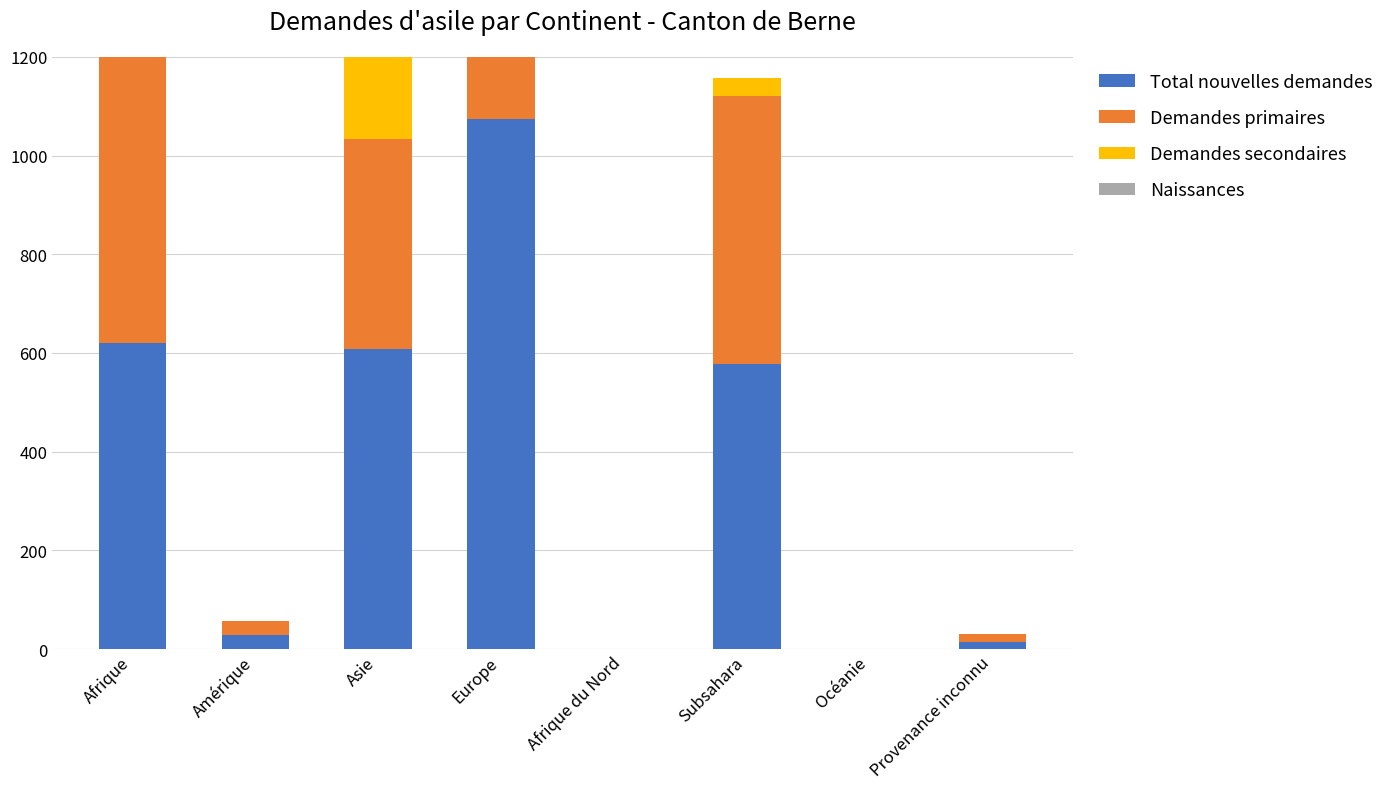

List the labels in order of Naissances value, smallest first.

Afrique, Amérique, Afrique du Nord, Subsahara, Océanie, Provenance inconnu, Asie, Europe